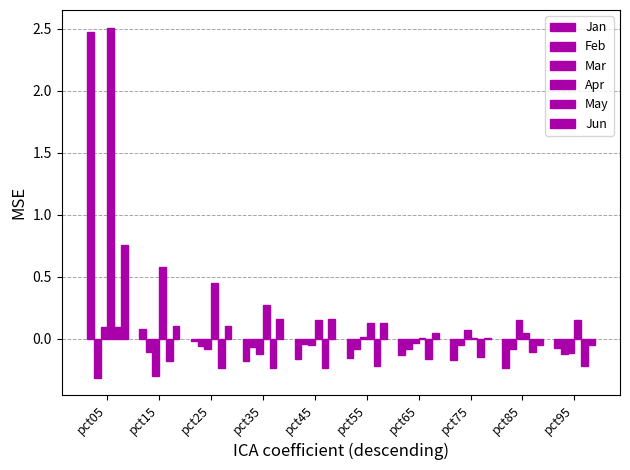

Reading right to left, extract all data points from this chart.

Jan: pct95=-0.1	pct85=-0.2	pct75=-0.2	pct65=-0.1	pct55=-0.2	pct45=-0.2	pct35=-0.2	pct25=-0.0	pct15=0.1	pct05=2.5
Feb: pct95=-0.1	pct85=-0.1	pct75=-0.0	pct65=-0.1	pct55=-0.1	pct45=-0.0	pct35=-0.1	pct25=-0.1	pct15=-0.1	pct05=-0.3
Mar: pct95=-0.1	pct85=0.2	pct75=0.1	pct65=-0.0	pct55=0.0	pct45=-0.0	pct35=-0.1	pct25=-0.1	pct15=-0.3	pct05=0.1
Apr: pct95=0.2	pct85=0.0	pct75=0.0	pct65=0.0	pct55=0.1	pct45=0.2	pct35=0.3	pct25=0.5	pct15=0.6	pct05=2.5
May: pct95=-0.2	pct85=-0.1	pct75=-0.1	pct65=-0.2	pct55=-0.2	pct45=-0.2	pct35=-0.2	pct25=-0.2	pct15=-0.2	pct05=0.1
Jun: pct95=-0.0	pct85=-0.0	pct75=0.0	pct65=0.0	pct55=0.1	pct45=0.2	pct35=0.2	pct25=0.1	pct15=0.1	pct05=0.8